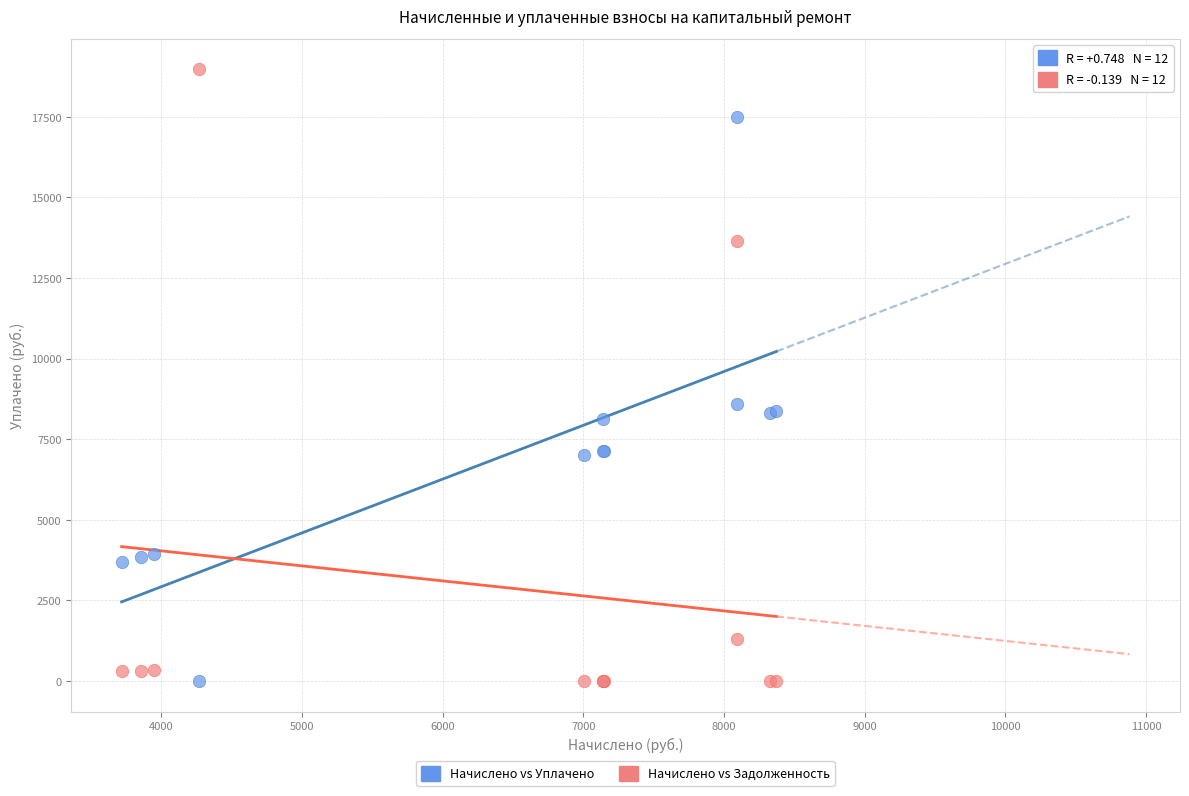

Which series reaches the maximum Y coordinate?

Начислено vs Задолженность